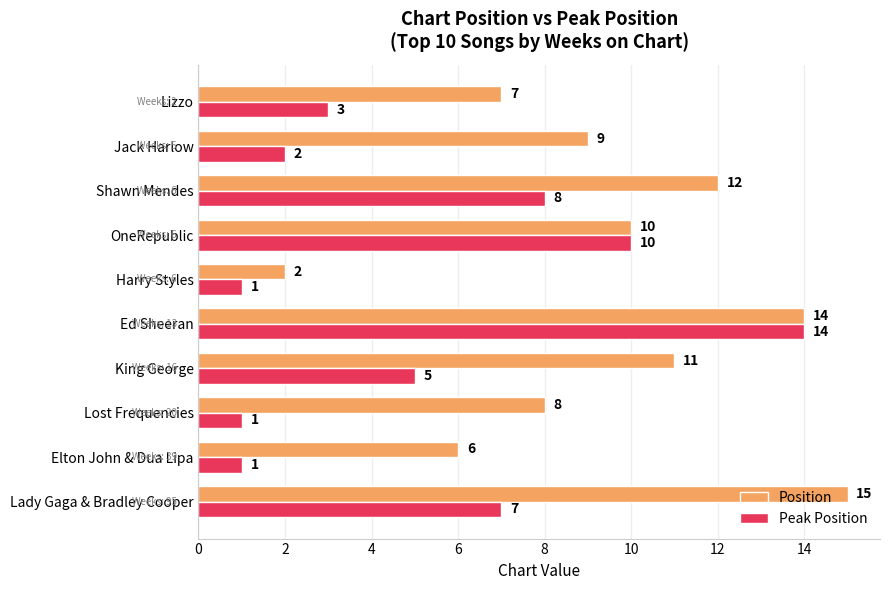

What is the spread (max minus min) of values at Elton John & Dua Lipa?

5